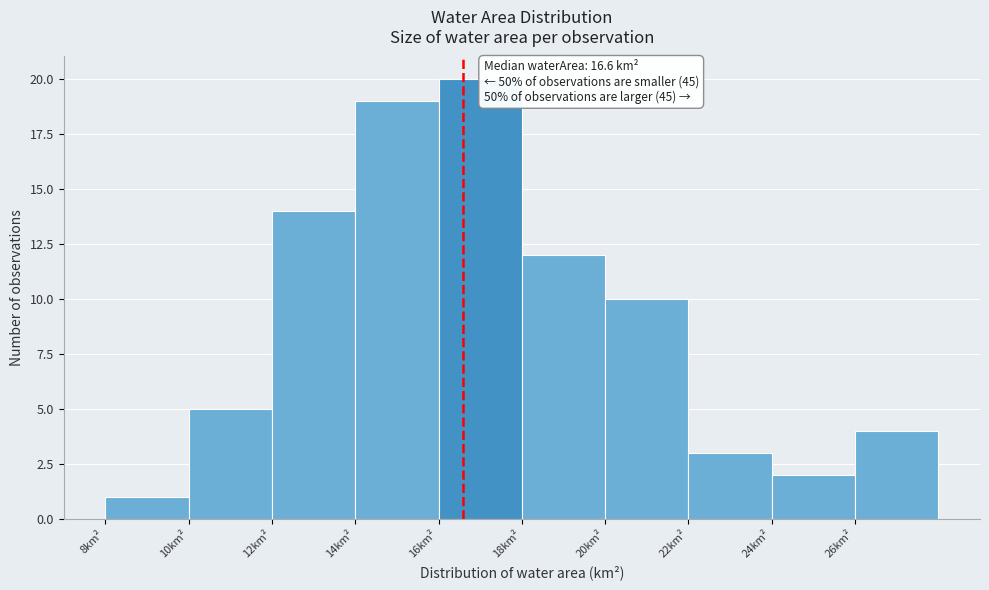

Which range on the x-axis has the tallest bar?

16 to 18